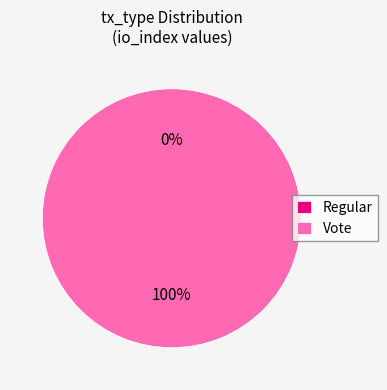

To the nearest percent, what is the difference between the Vote and Regular slice percentages?

100%